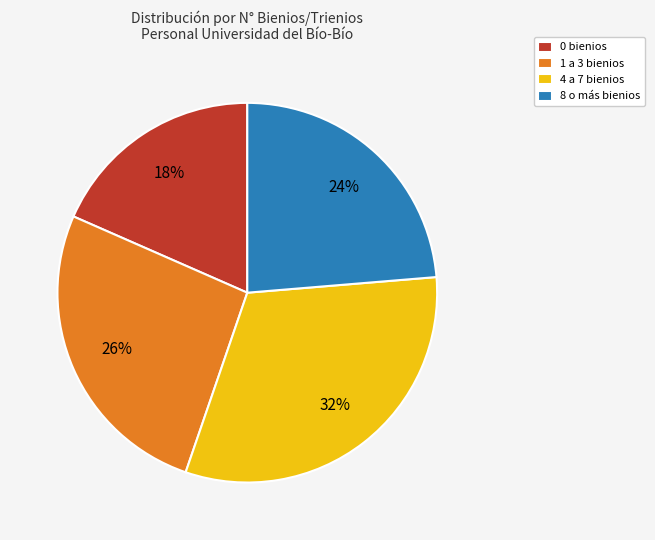

How many segments does this pie chart have?

4